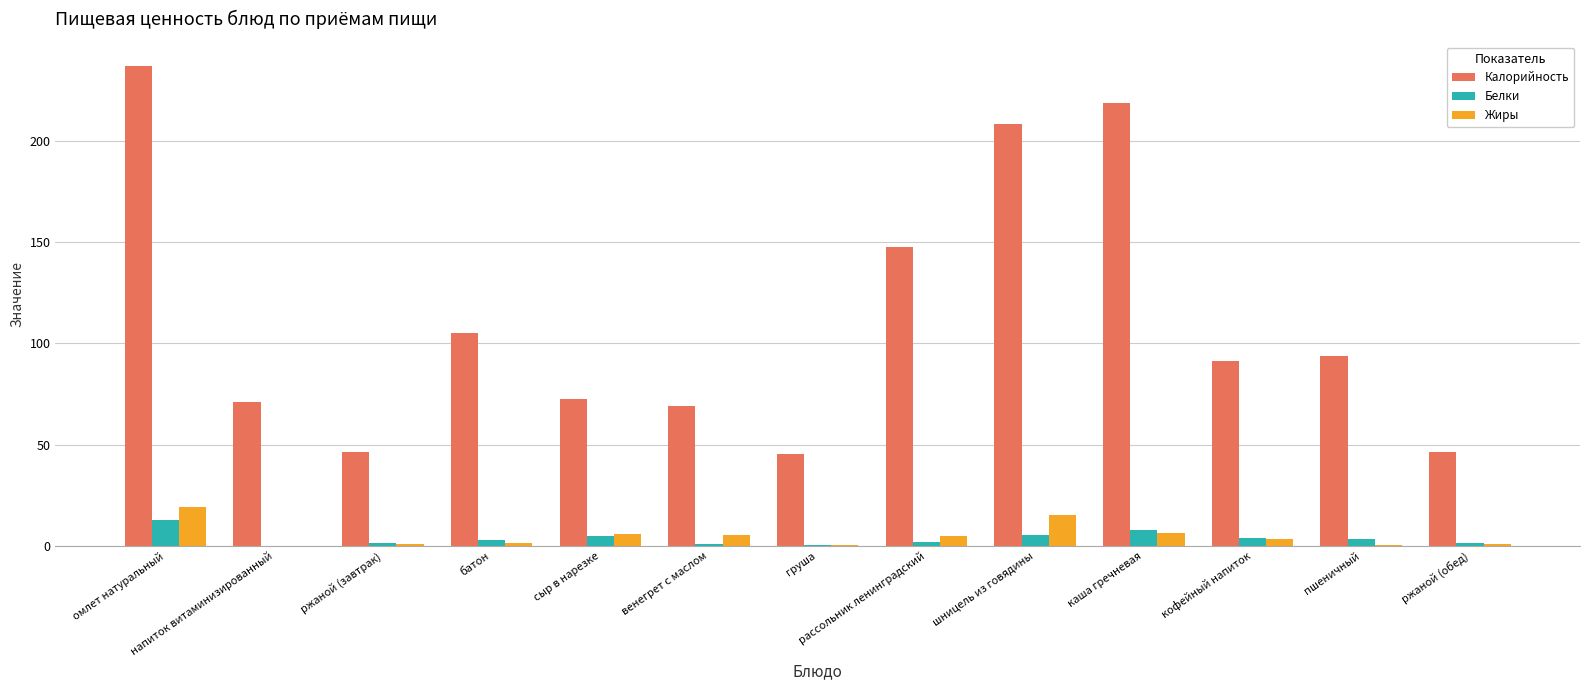

Are the bars horizontal?

No